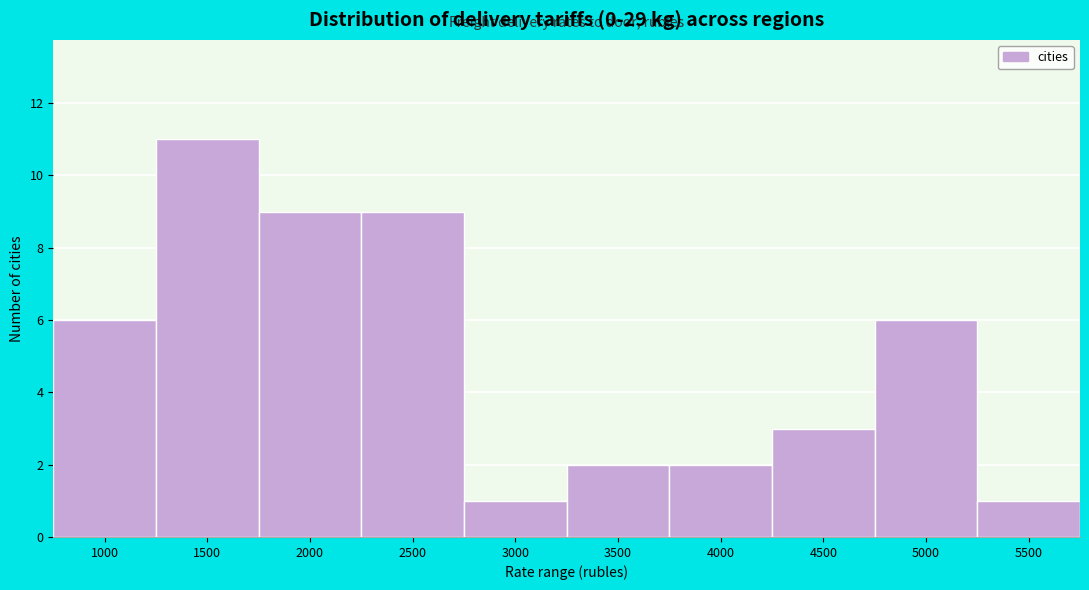

Reading left to right, extract all data points from this chart.

6	11	9	9	1	2	2	3	6	1